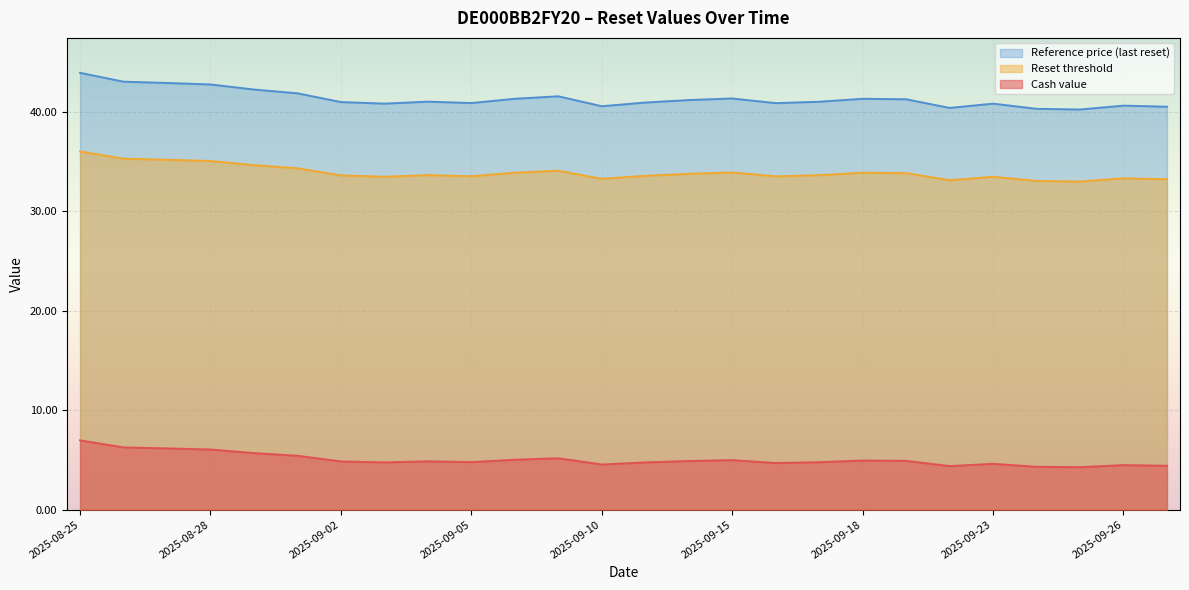

Is it true that Cash value equals 5.0 at 2025-09-15?

True